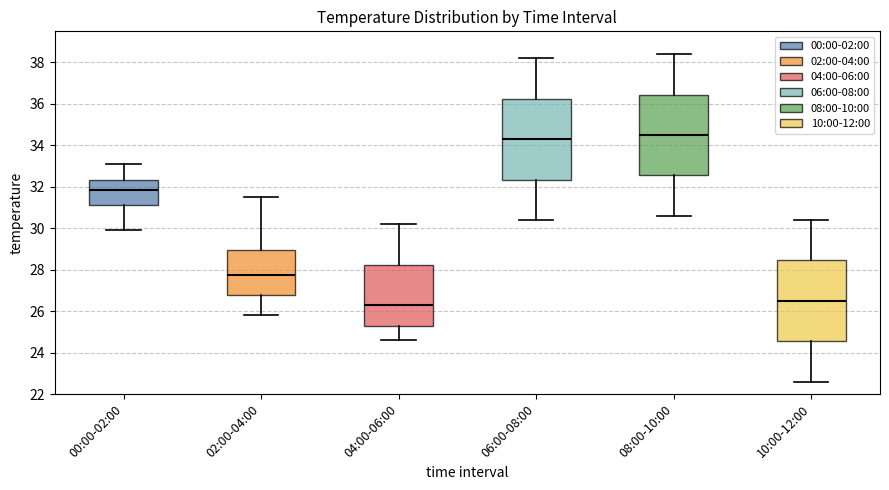

Reading left to right, read every box against the y-axis: the position of its median line, the range the box covers, and the ends of its whiskers. The values are not printed on the chart, so give them approximately, as read against the axis.

00:00-02:00: median 31.8, box 31.2 to 32.4, whiskers 30.0 to 33.2
02:00-04:00: median 27.8, box 26.8 to 29.0, whiskers 25.8 to 31.6
04:00-06:00: median 26.4, box 25.2 to 28.2, whiskers 24.6 to 30.2
06:00-08:00: median 34.4, box 32.4 to 36.2, whiskers 30.4 to 38.2
08:00-10:00: median 34.6, box 32.6 to 36.4, whiskers 30.6 to 38.4
10:00-12:00: median 26.6, box 24.6 to 28.4, whiskers 22.6 to 30.4